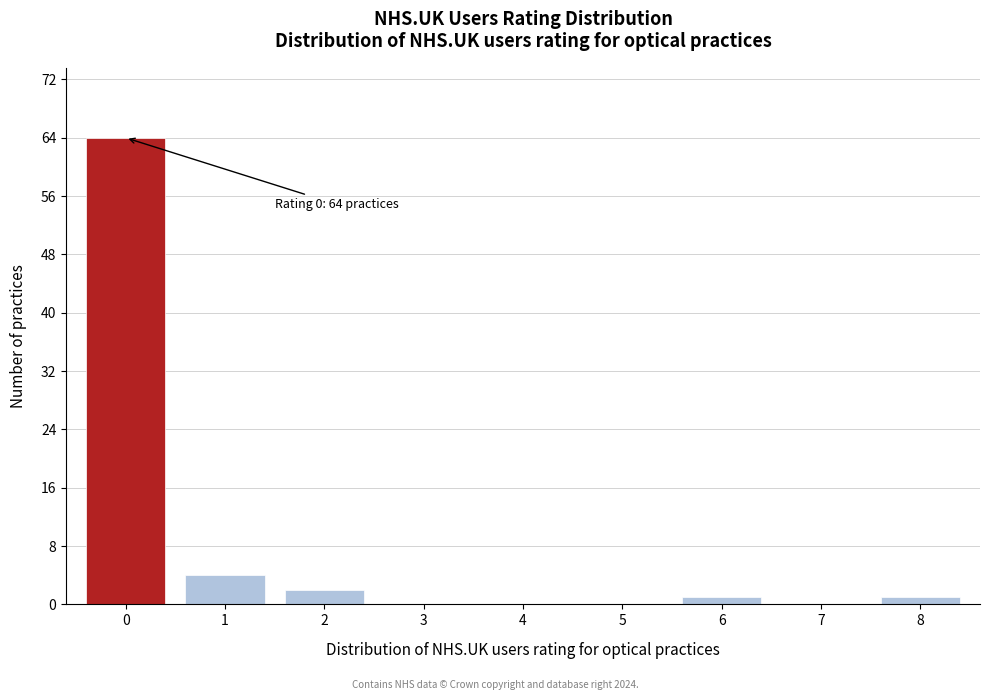

Reading left to right, what are all the values shown in this chart?

0=64	1=4	2=2	3=0	4=0	5=0	6=1	7=0	8=1